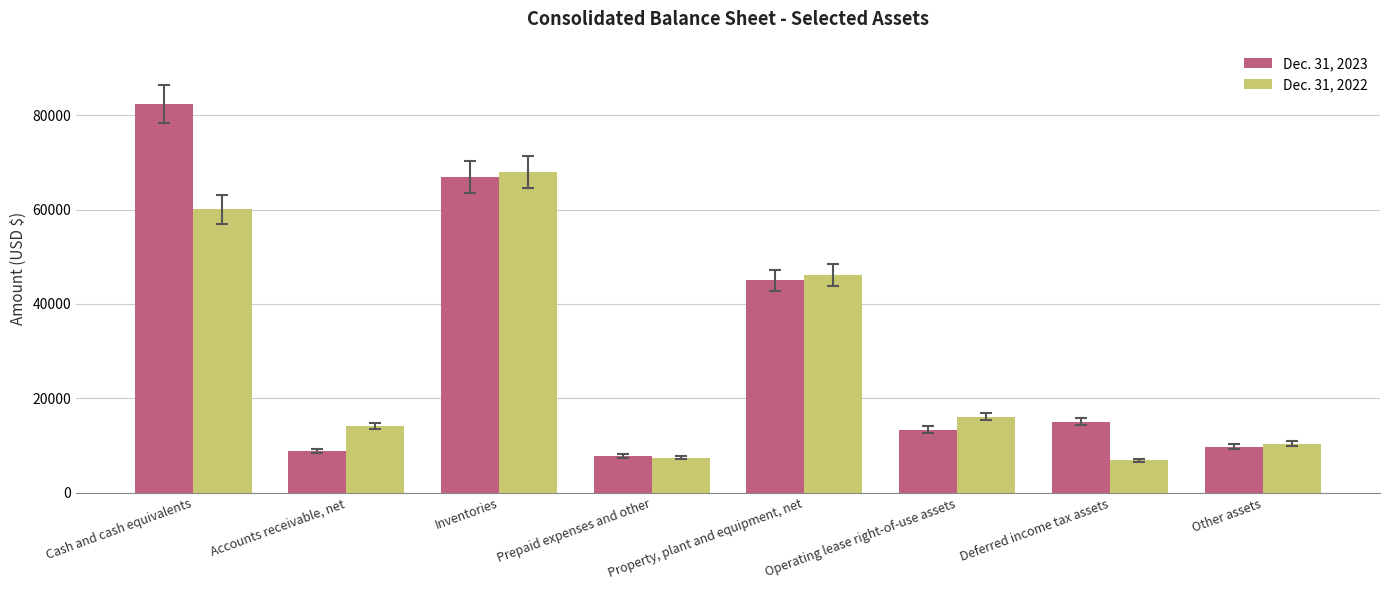

The value of Dec. 31, 2022 at Cash and cash equivalents is 60032. True or false?

True